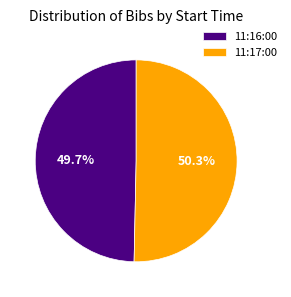

Which slice is the largest?

11:17:00